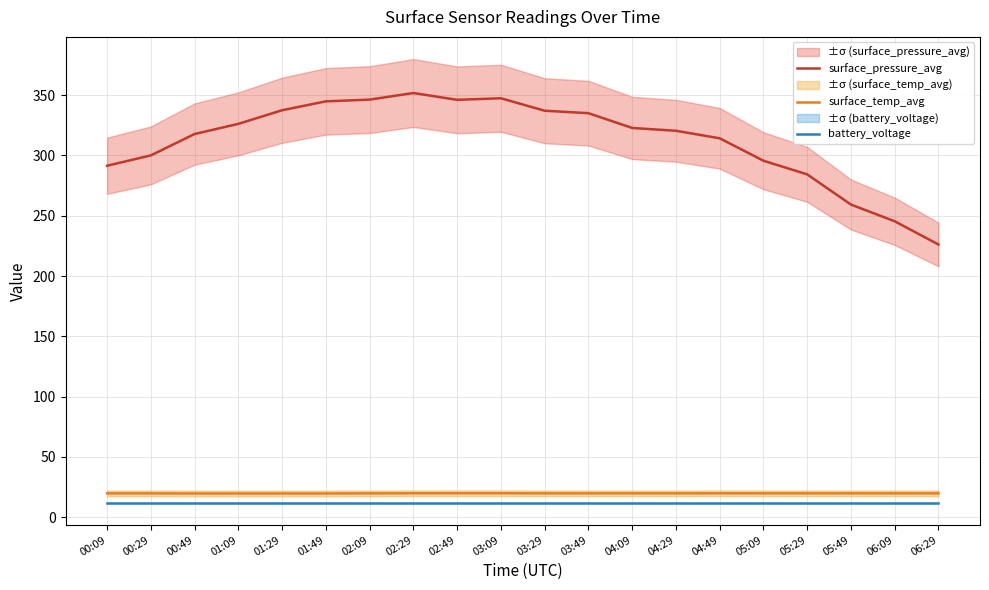

Count the number of categories in the chart.

20